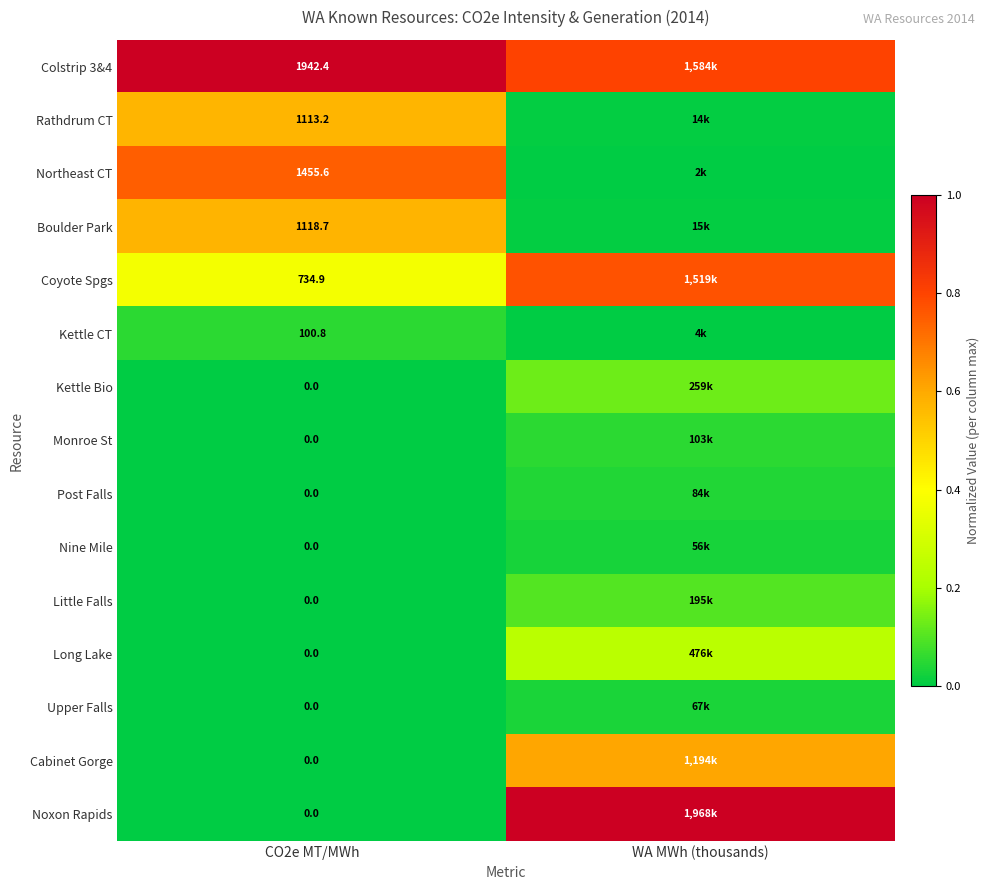

What is the difference between the Northeast CT values at CO2e MT/MWh and WA MWh (thousands)?

0.7